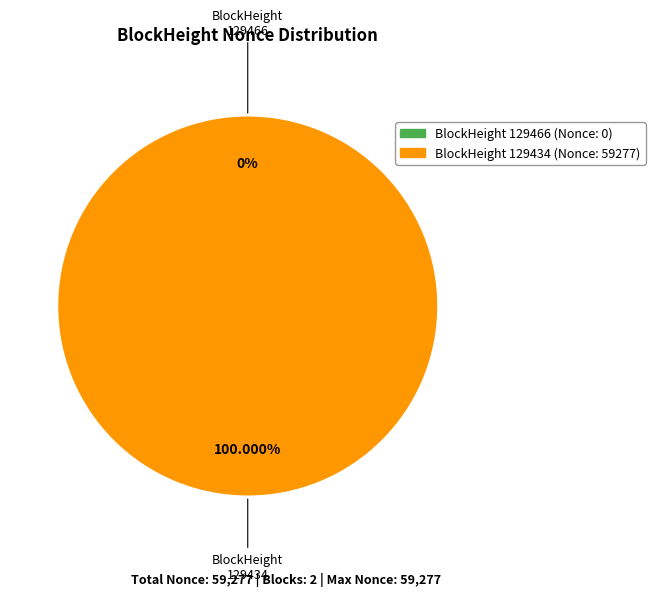

Is there a majority slice in this chart?

Yes